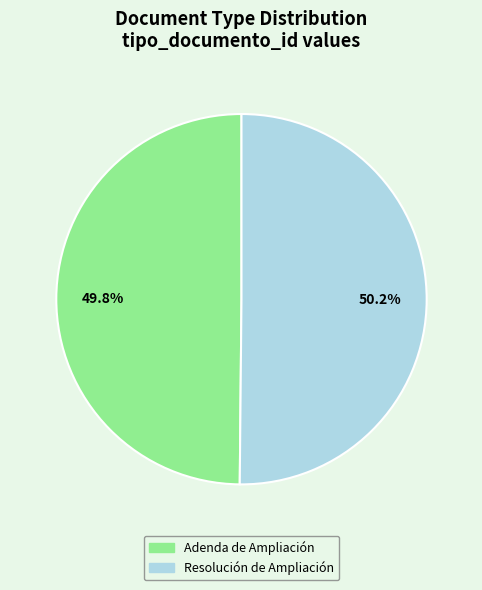

Count the number of slices in the pie.

2